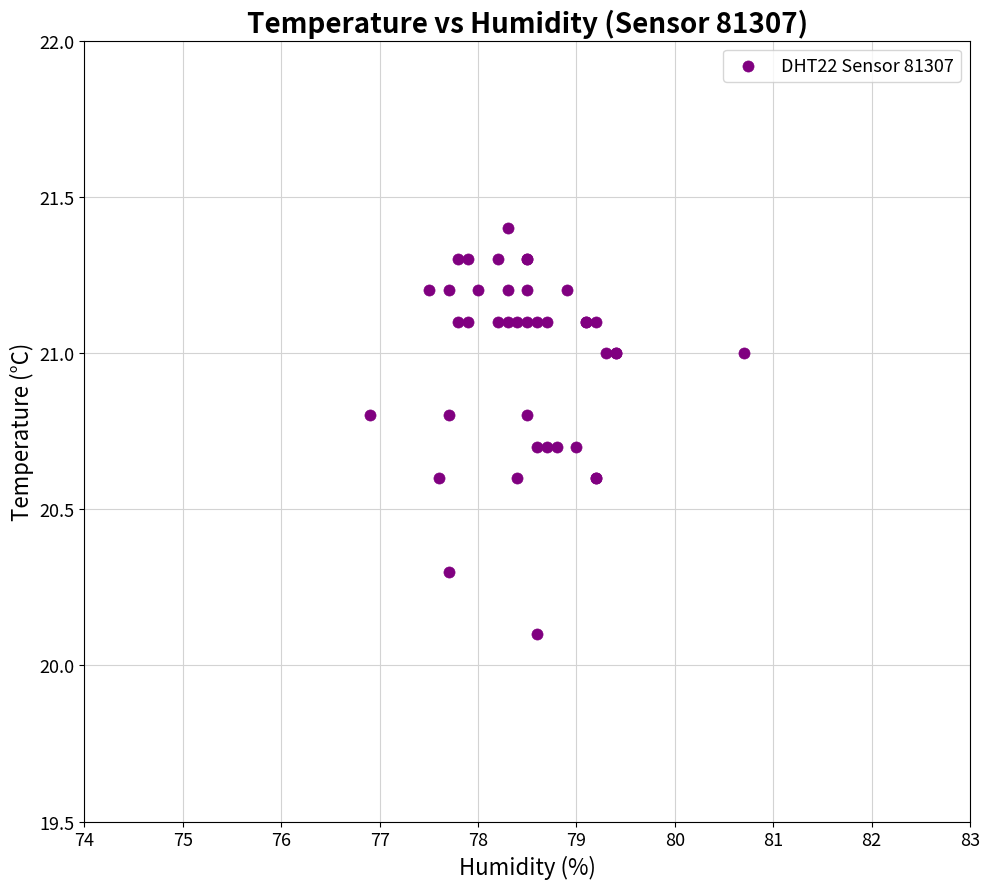

What Y value in the scatter plot is closest to 20?

20.1